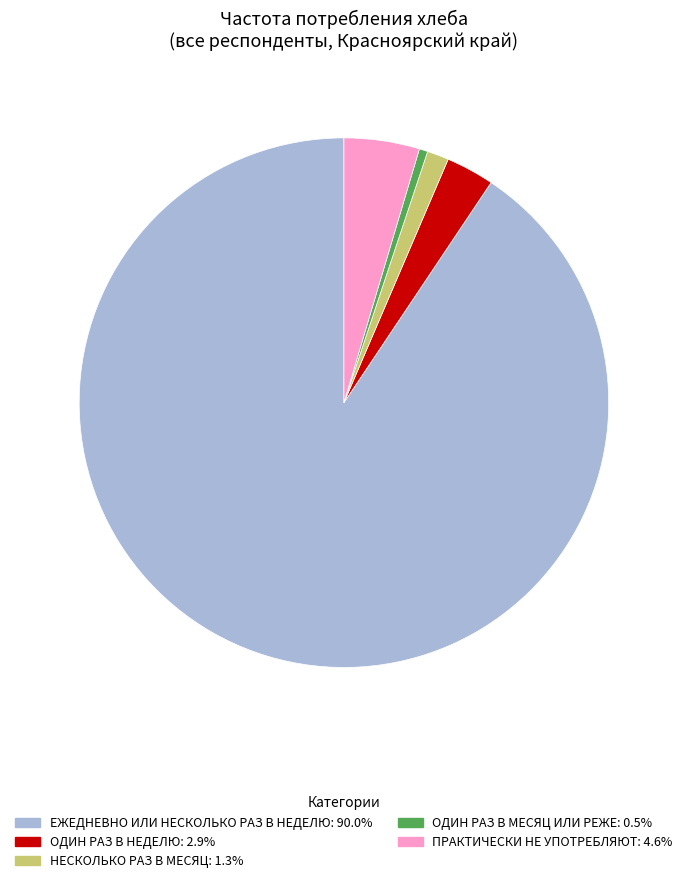

Is there a majority slice in this chart?

Yes